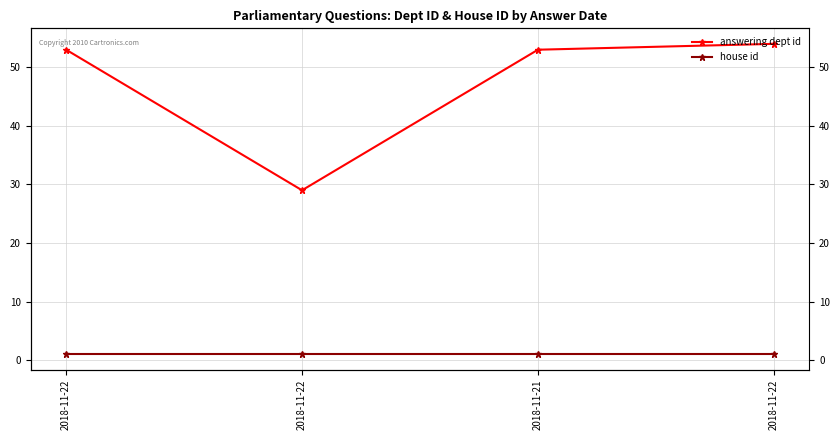

Which series has the largest range (max minus min)?

answering dept id